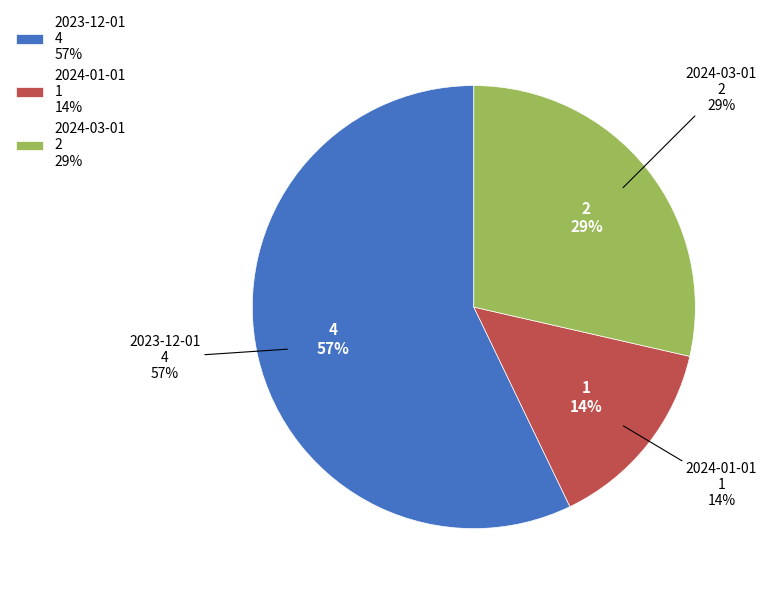

What is the ratio of the value at 2024-03-01 to the value at 2024-01-01?

2.0